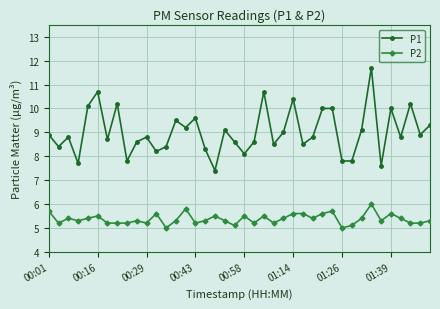

True or false: P1 and P2 cross at least once.

False